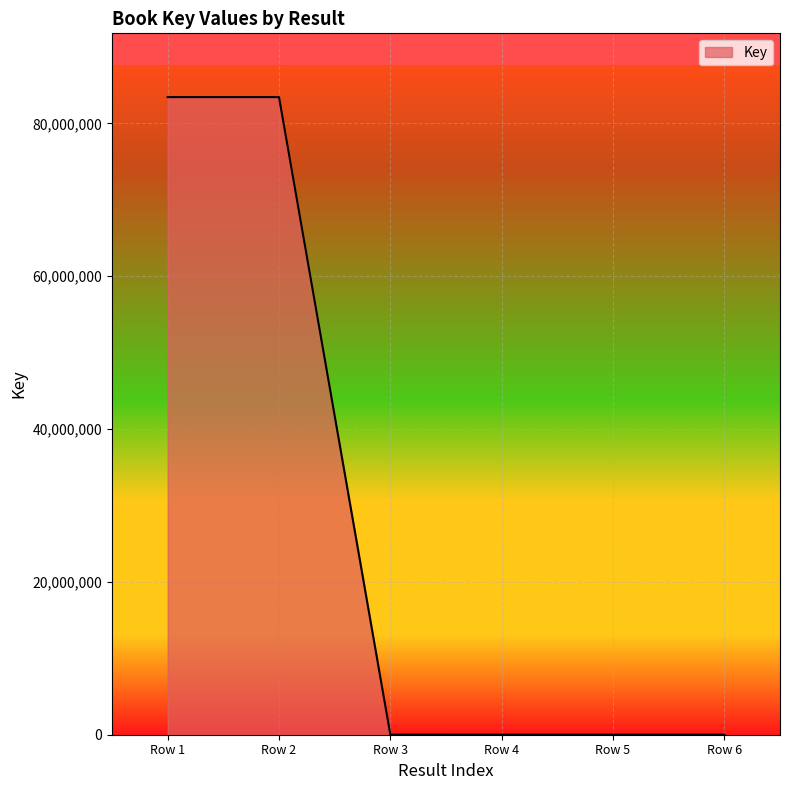

What is the difference between the maximum and minimum values?

83425795